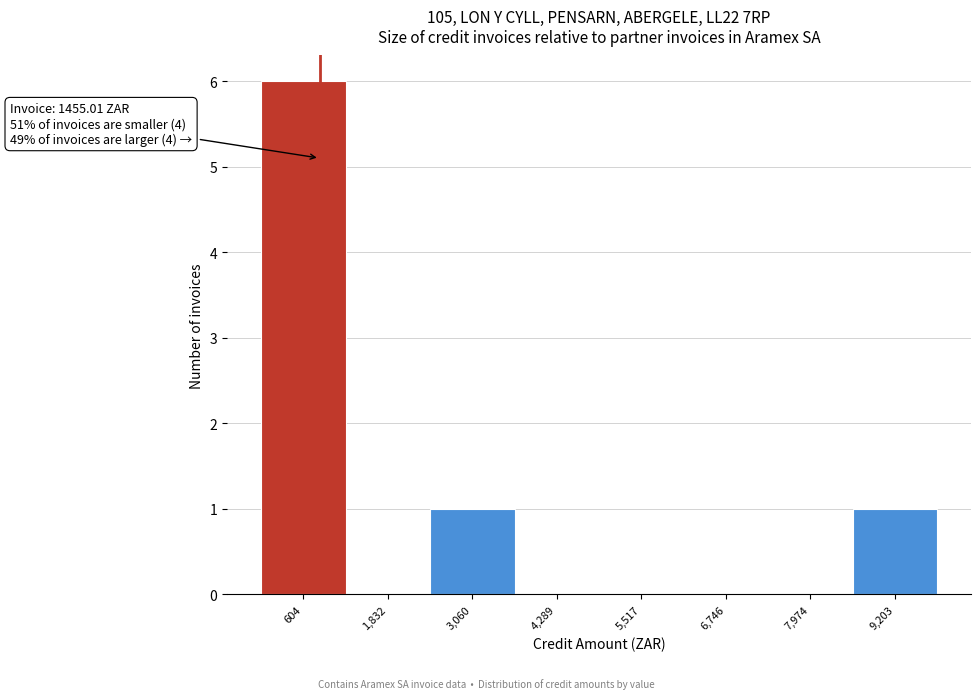

Reading left to right, what are all the values shown in this chart?

604=6	1,832=0	3,060=1	4,289=0	5,517=0	6,746=0	7,974=0	9,203=1